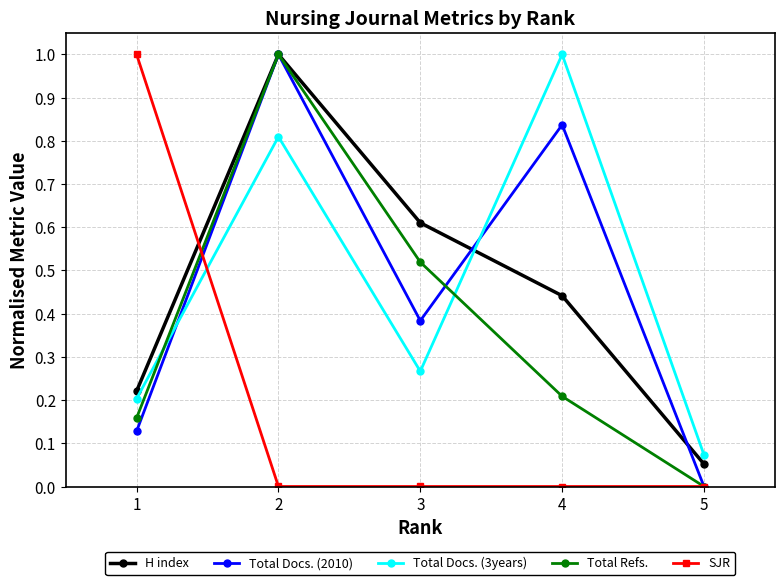

List the labels in order of H index value, smallest first.

5, 1, 4, 3, 2